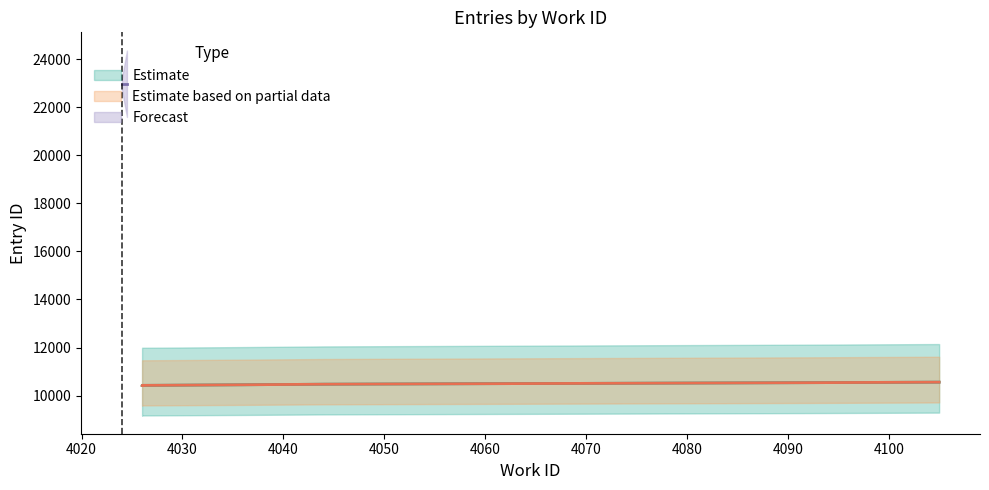

True or false: Estimate based on partial data has a value of 10429 at 4026.

True